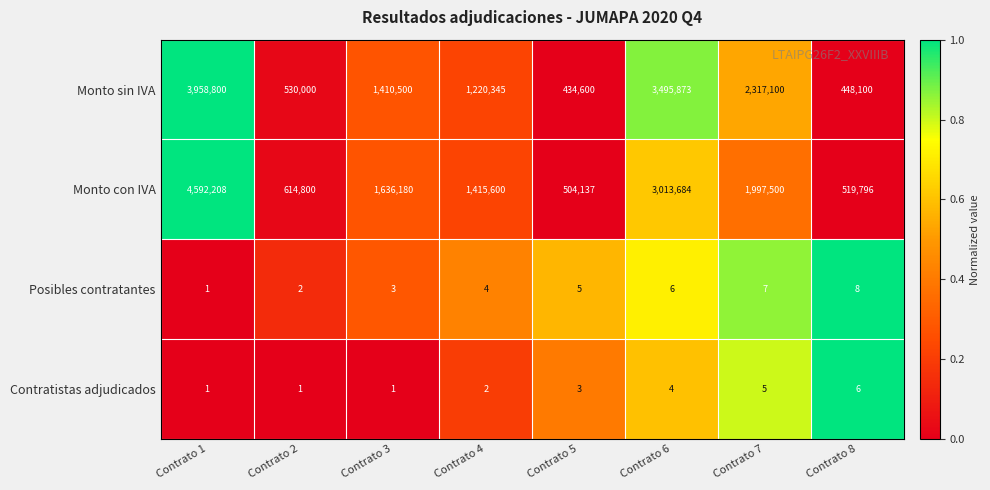

Which series has the largest range (max minus min)?

Monto con IVA